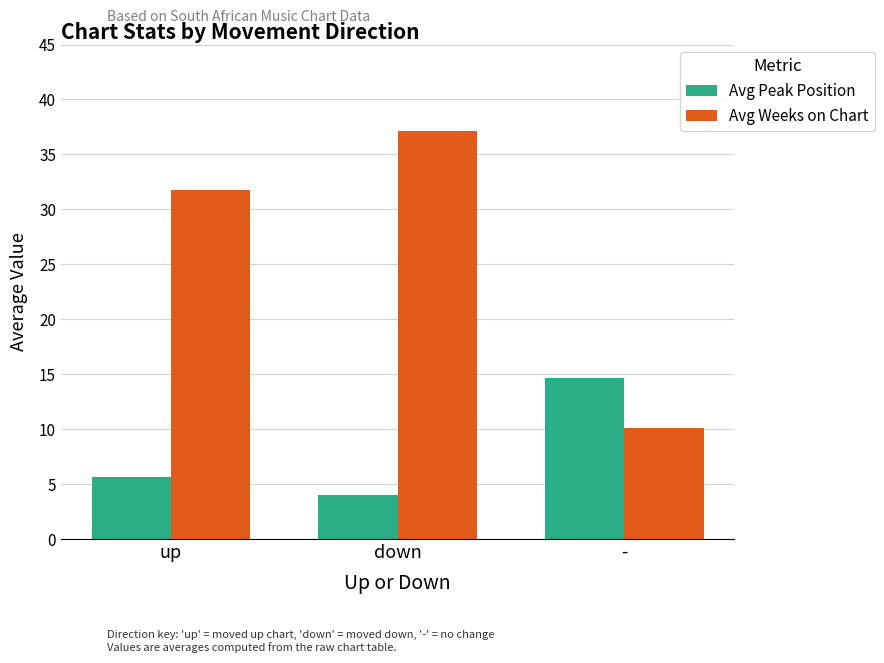

Rank the series at down from lowest to highest value.

Avg Peak Position, Avg Weeks on Chart